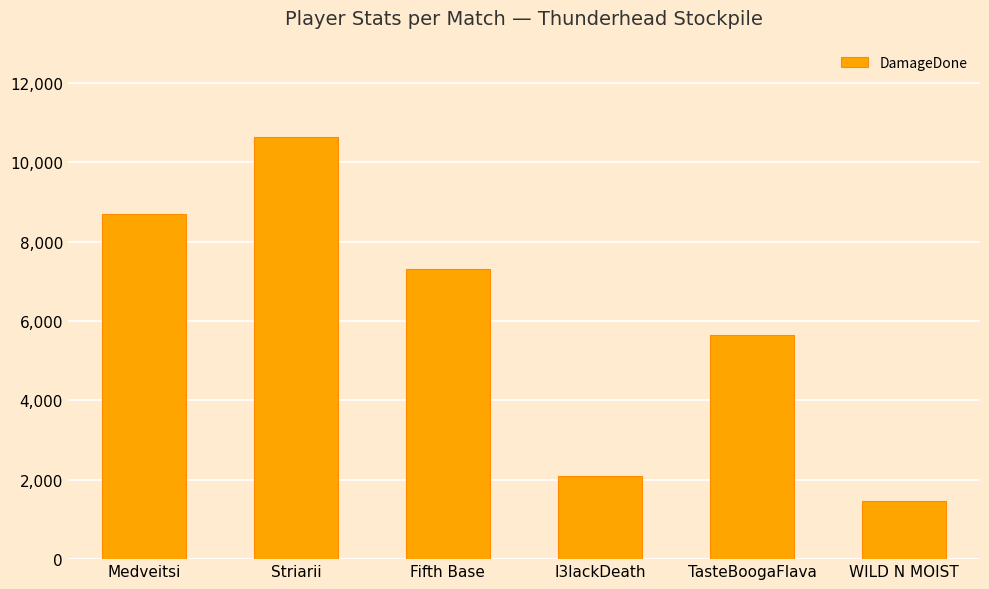

What position from the left is Medveitsi?

1